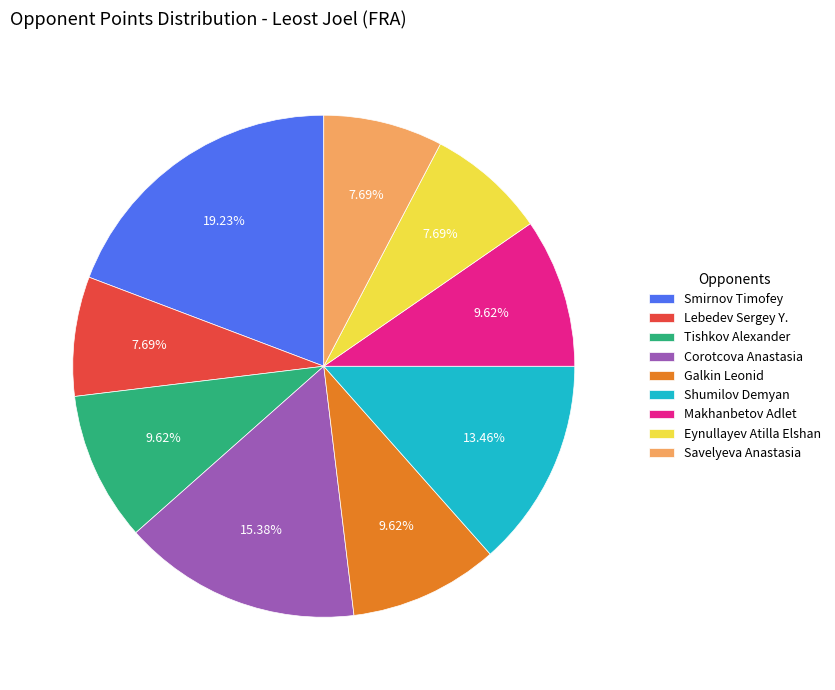

Is the sum of Makhanbetov Adlet and Eynullayev Atilla Elshan greater than half?

No